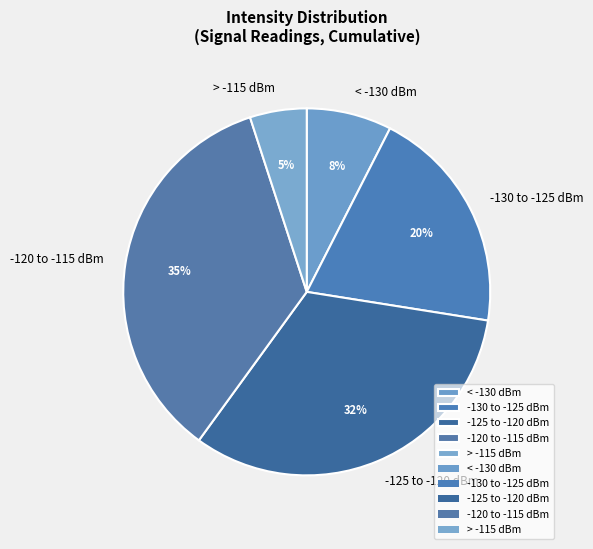

To the nearest percent, what percentage of the pie is -130 to -125 dBm?

20%